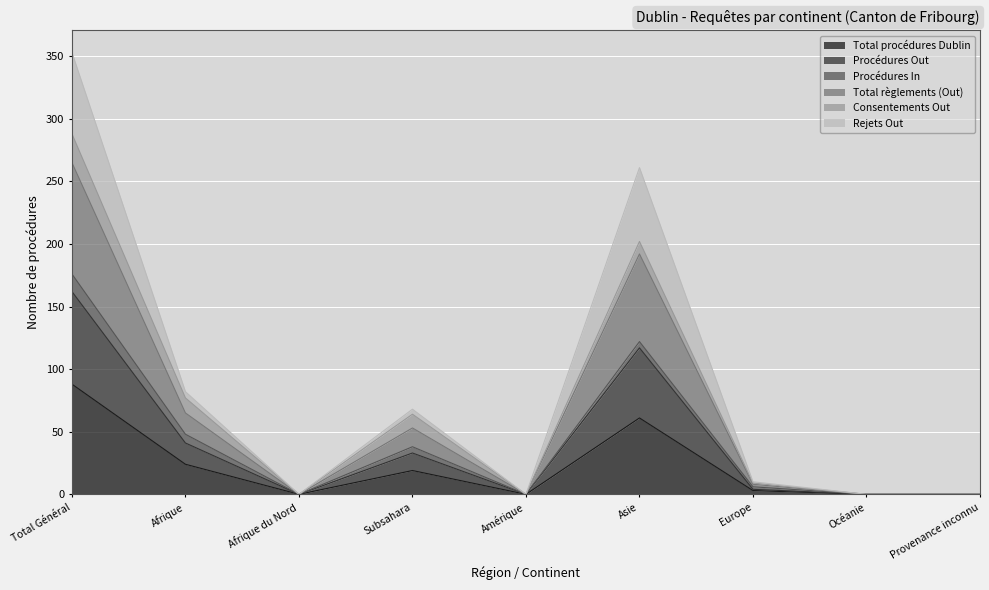

At which label does Total procédures Dublin reach its peak?

Total Général